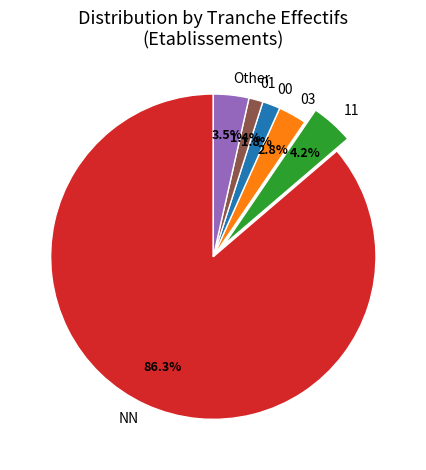

Between Other and NN, which is larger?

NN